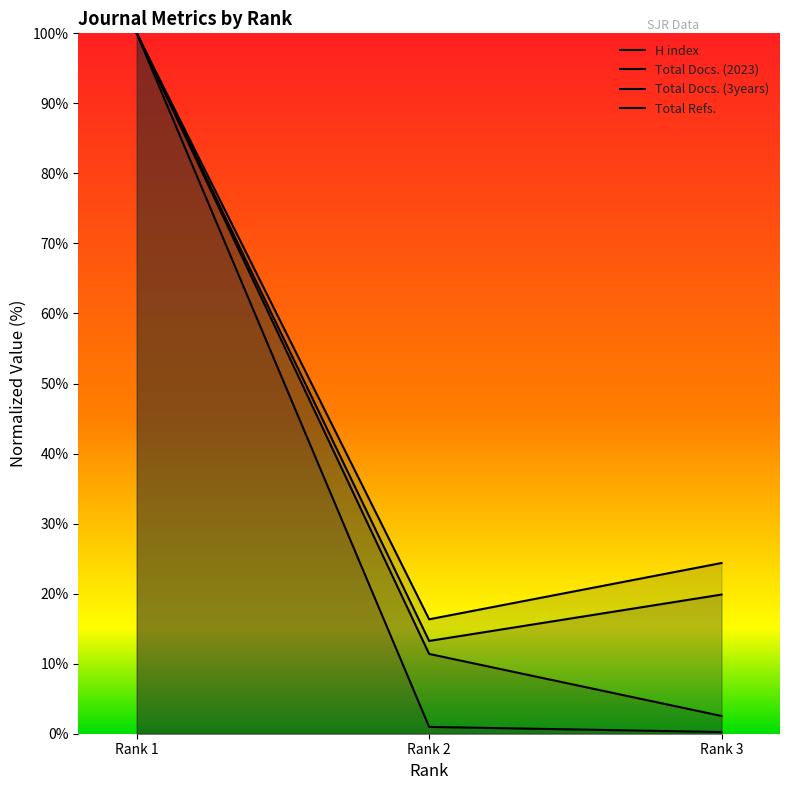

Where is Total Refs. nearest to the value 50?

Rank 2